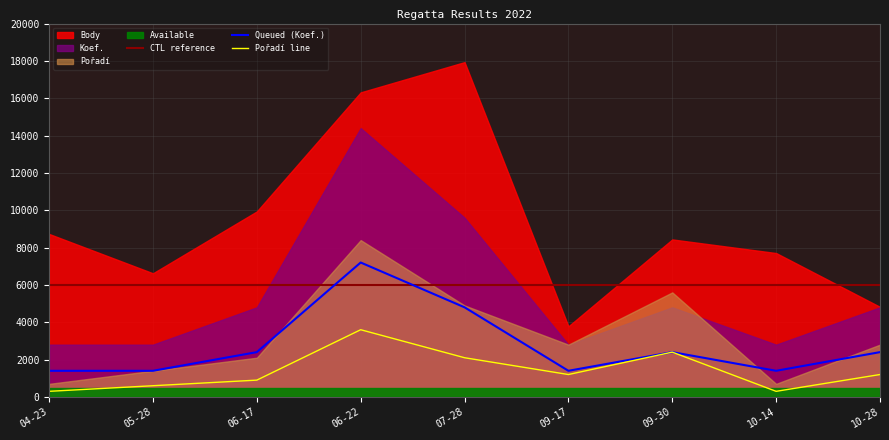

What is the lowest value of the Queued (Koef.) series?

1400